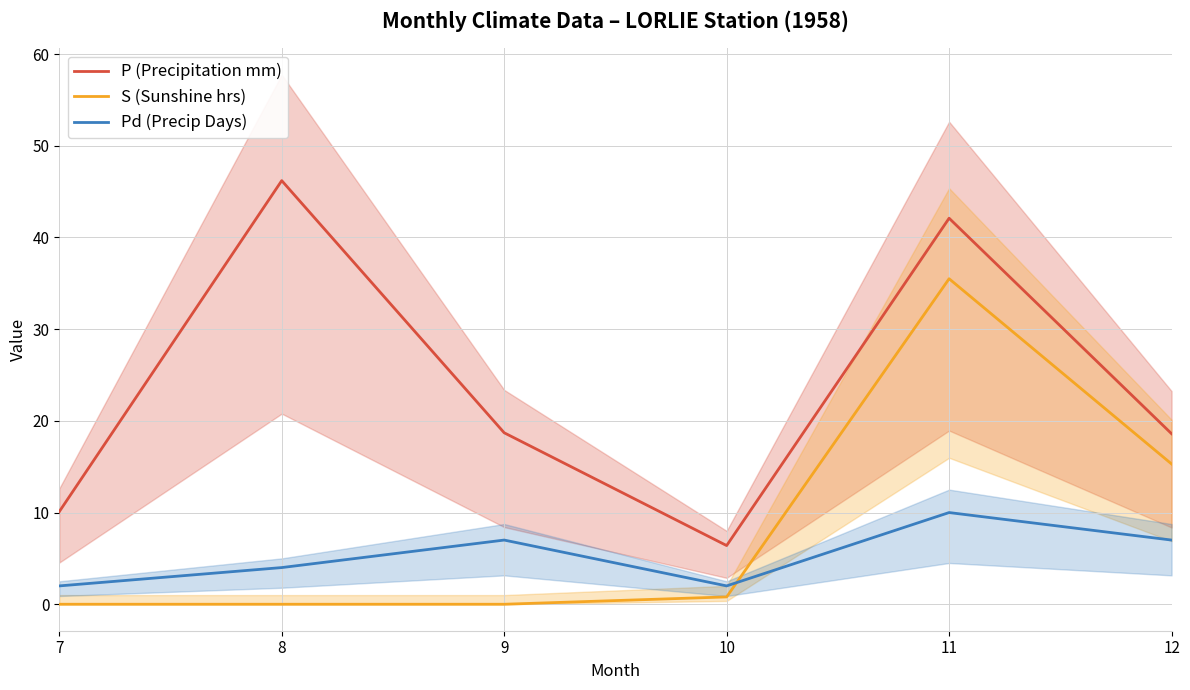

Rank the categories by Pd (Precip Days) value from highest to lowest.

11, 9, 12, 8, 7, 10